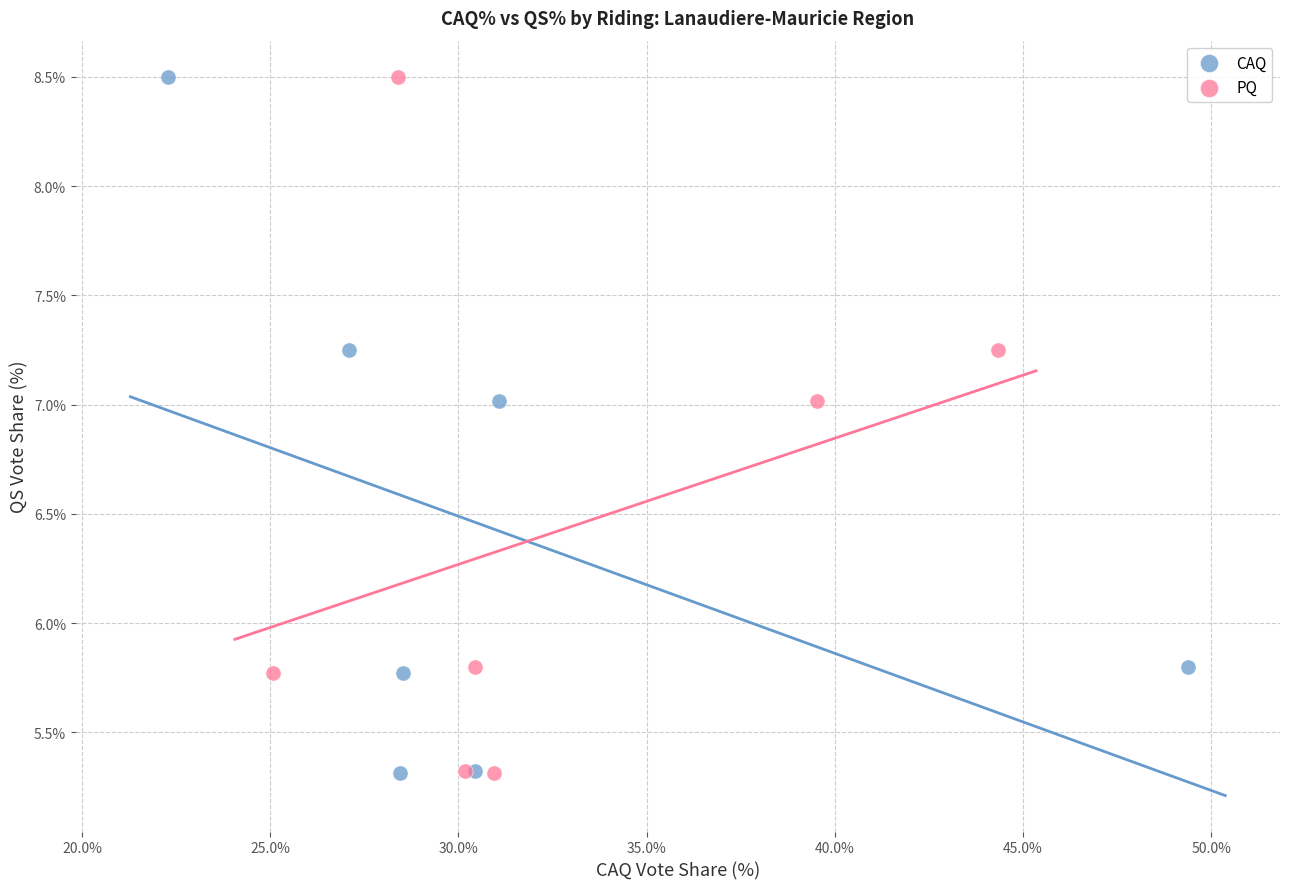

What are all the series names shown in the legend?

CAQ, PQ